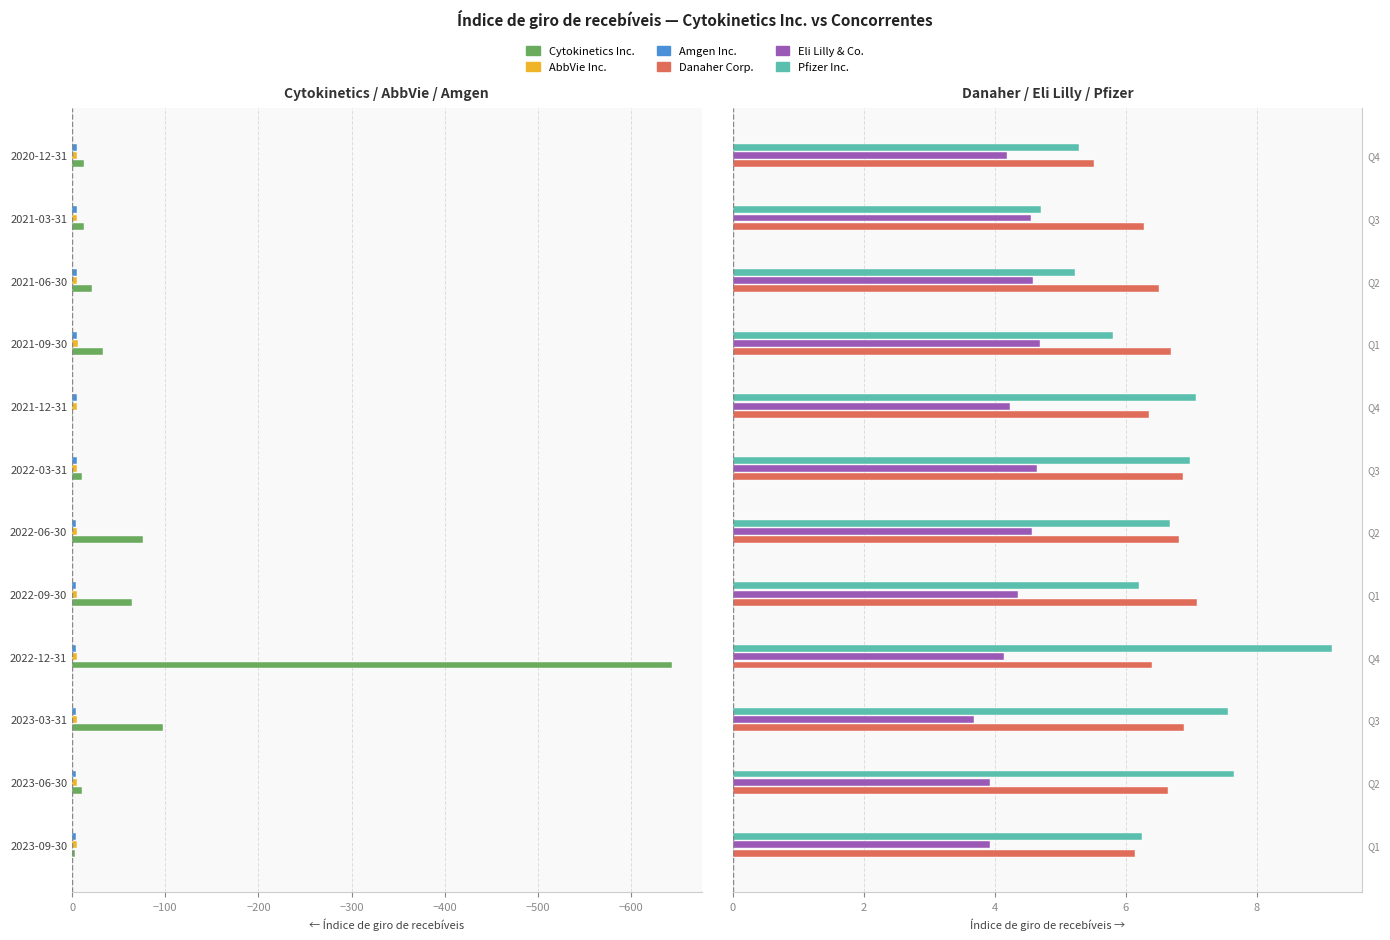

How many groups of bars are there?

12